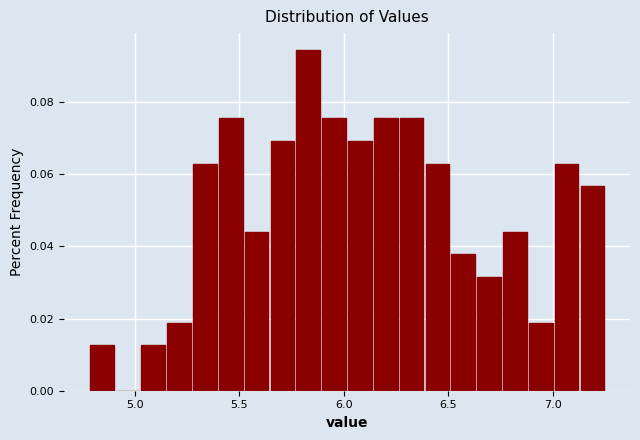

Read against the x-axis, roughly where is the centre of the tallest bar?

5.85